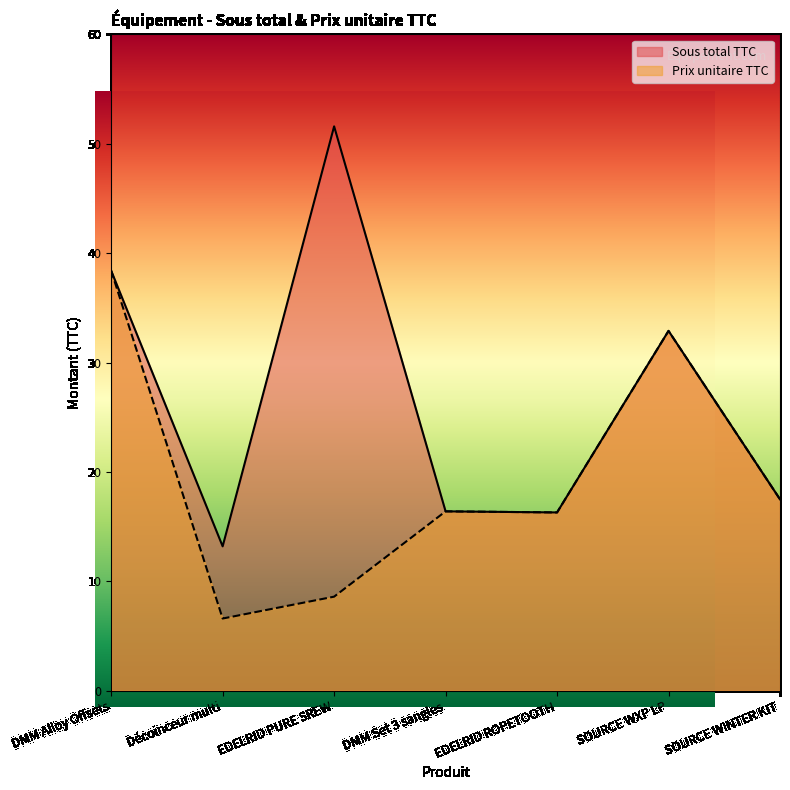

Where is the first local minimum for Sous total TTC?

Décoinceur multi